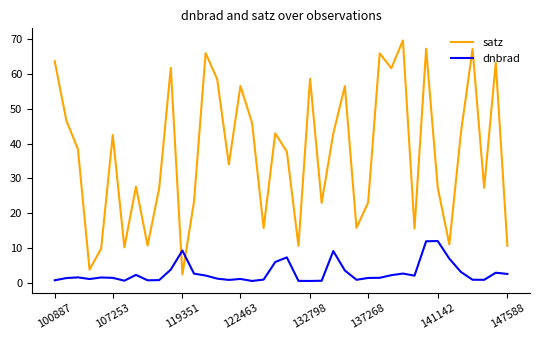

True or false: satz and dnbrad intersect in this chart.

True